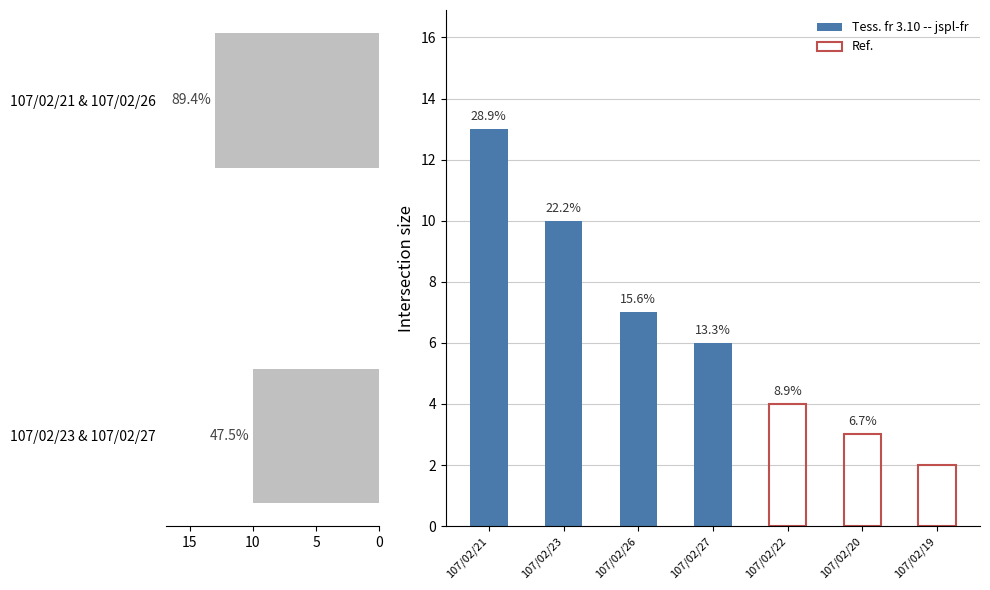

Rank the categories by value from lowest to highest.

107/02/19, 107/02/20, 107/02/22, 107/02/27, 107/02/26, 107/02/23, 107/02/21